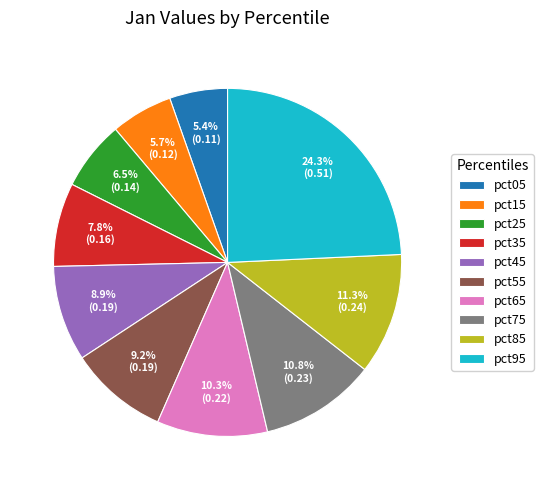

Combined, what portion of the pie is pct55 and pct85?

20.5%